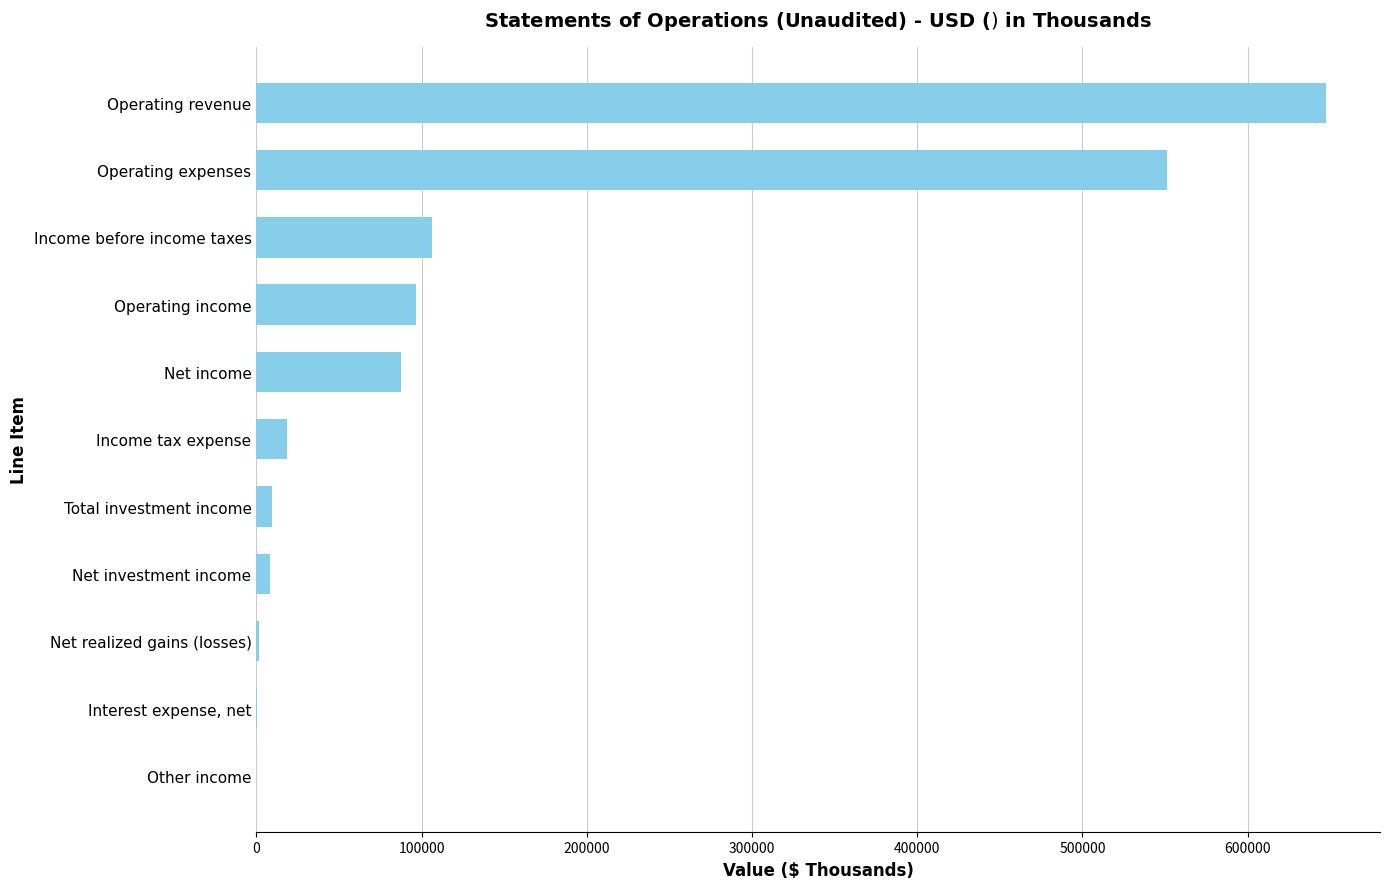

Between Net income and Income before income taxes, which is larger?

Income before income taxes